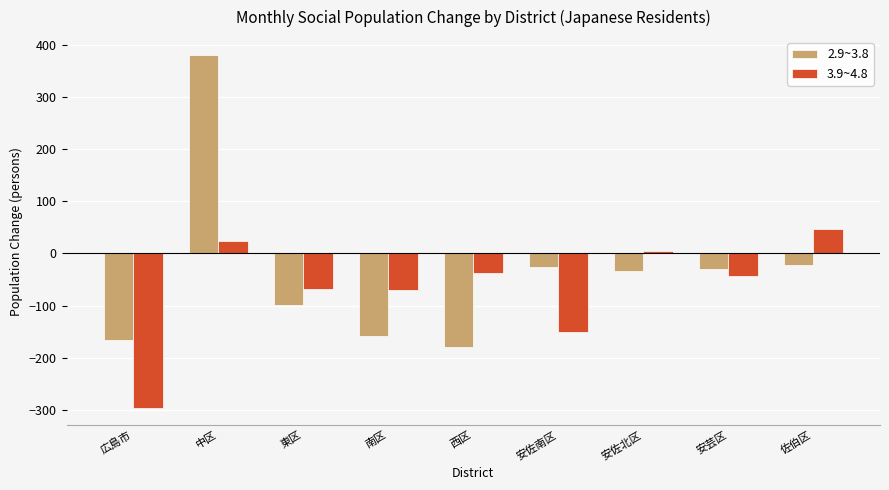

Read the 2.9~3.8 value at 西区, to the nearest 100.

-200